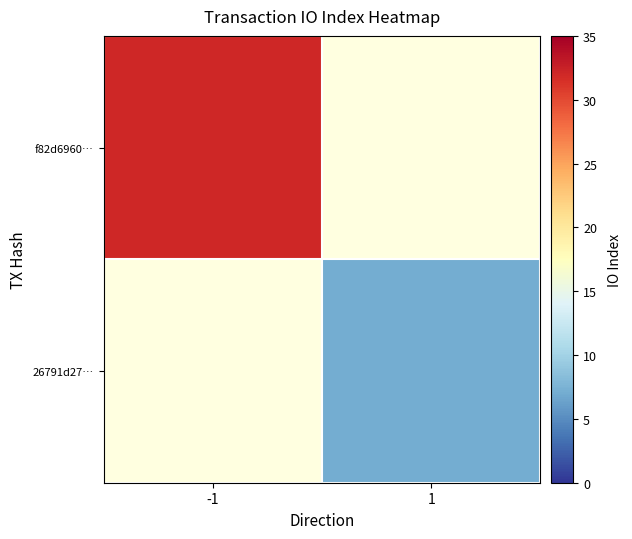

The 26791d27… series shows 4.8 at 1. True or false?

False